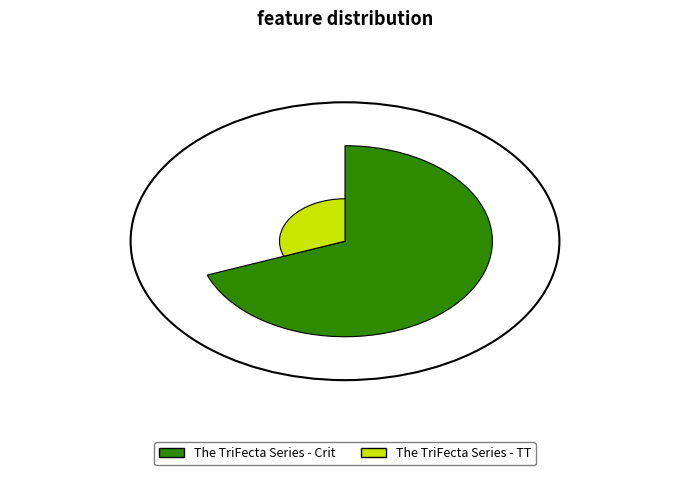

To the nearest percent, what is the difference between the The TriFecta Series - TT and The TriFecta Series - Crit slice percentages?

38%